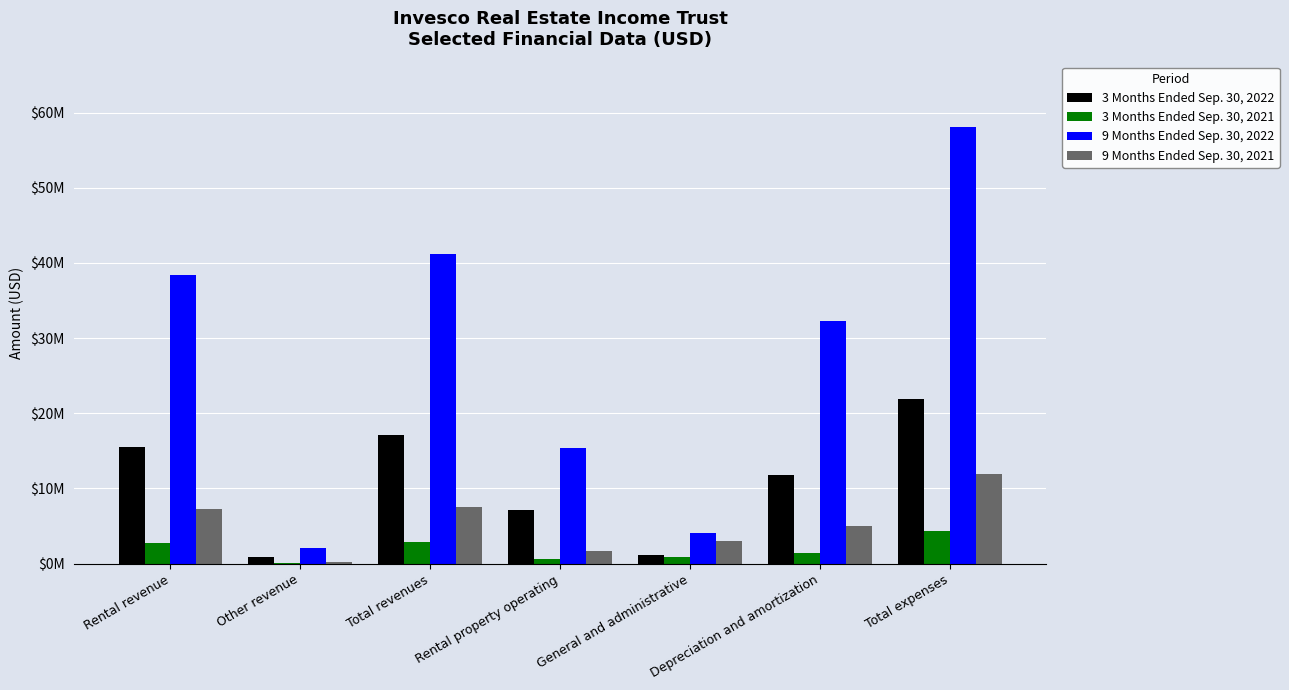

What is the sum of all 3 Months Ended Sep. 30, 2021 values?

12984000